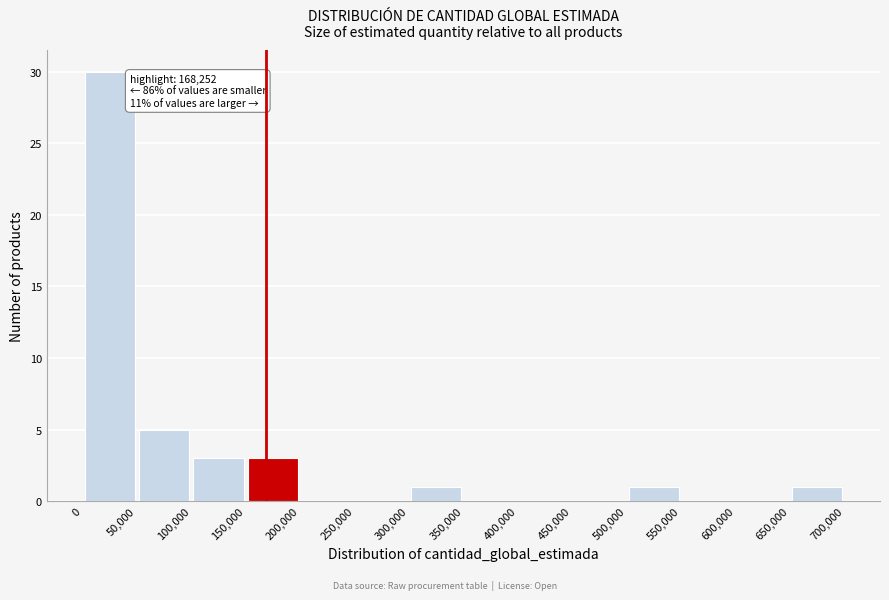

Over which range of the x-axis is the bar tallest?

0 to 50,000